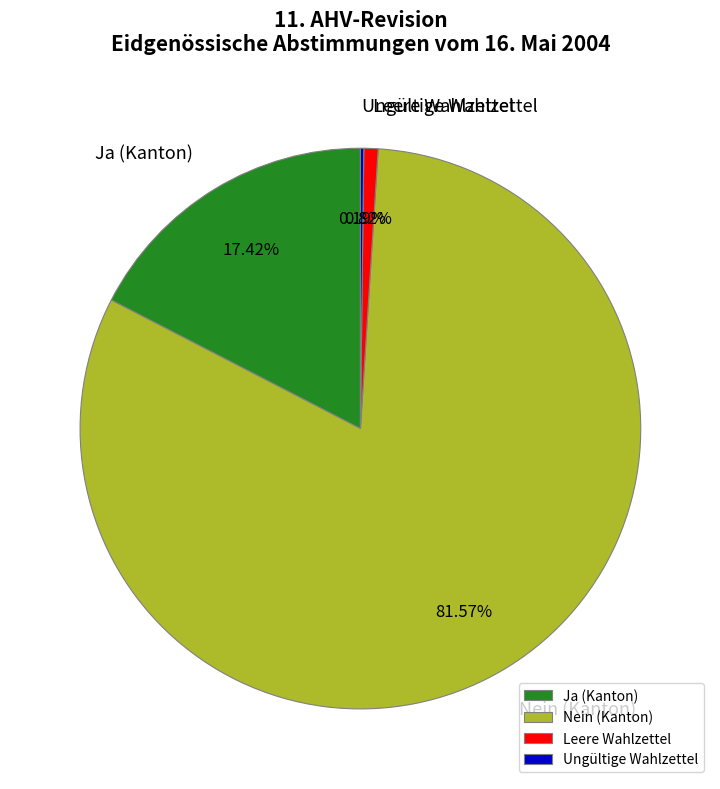

Is Nein (Kanton) the majority of the pie?

Yes